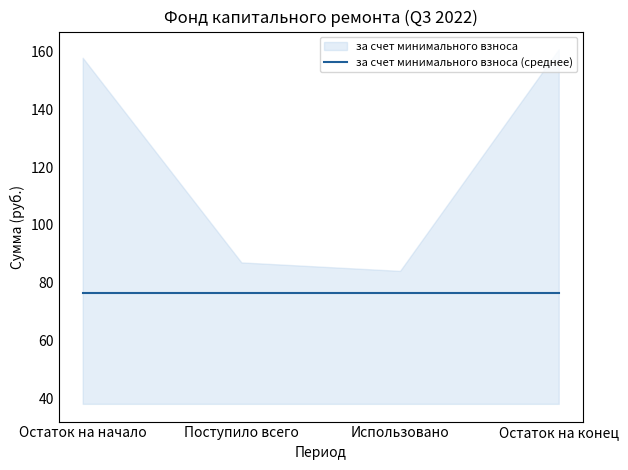

True or false: the data has more than 2 interior local peaks.

False